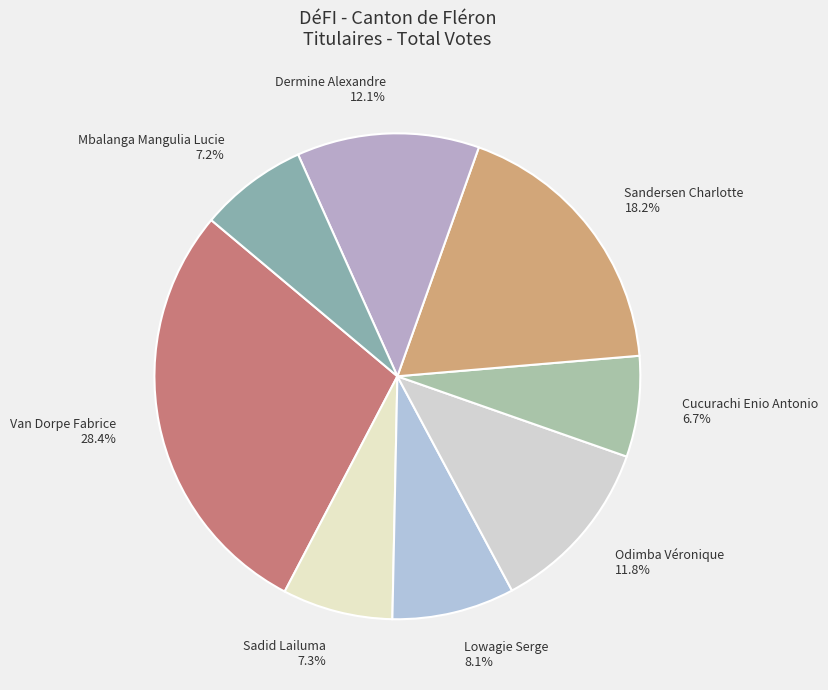

Does Sadid Lailuma account for over 50% of the chart?

No